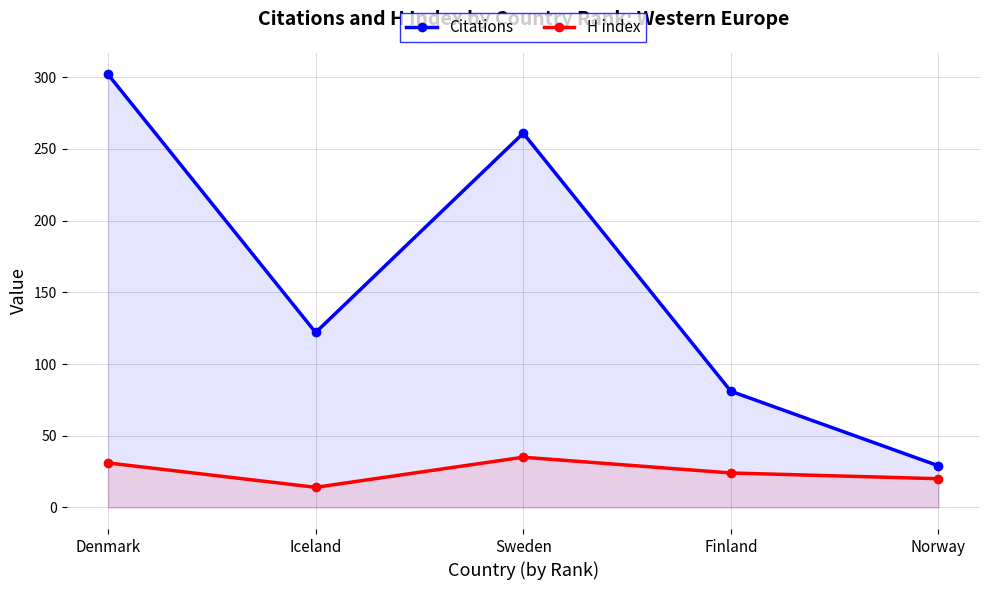

Reading left to right, list all the values displayed in this chart.

Citations: Denmark=302	Iceland=122	Sweden=261	Finland=81	Norway=29
H index: Denmark=31	Iceland=14	Sweden=35	Finland=24	Norway=20